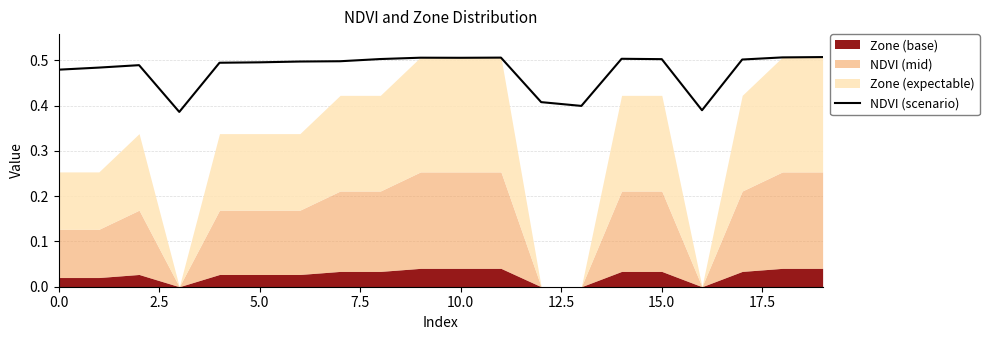

The NDVI (scenario) series shows 0.5 at 5.0. True or false?

True